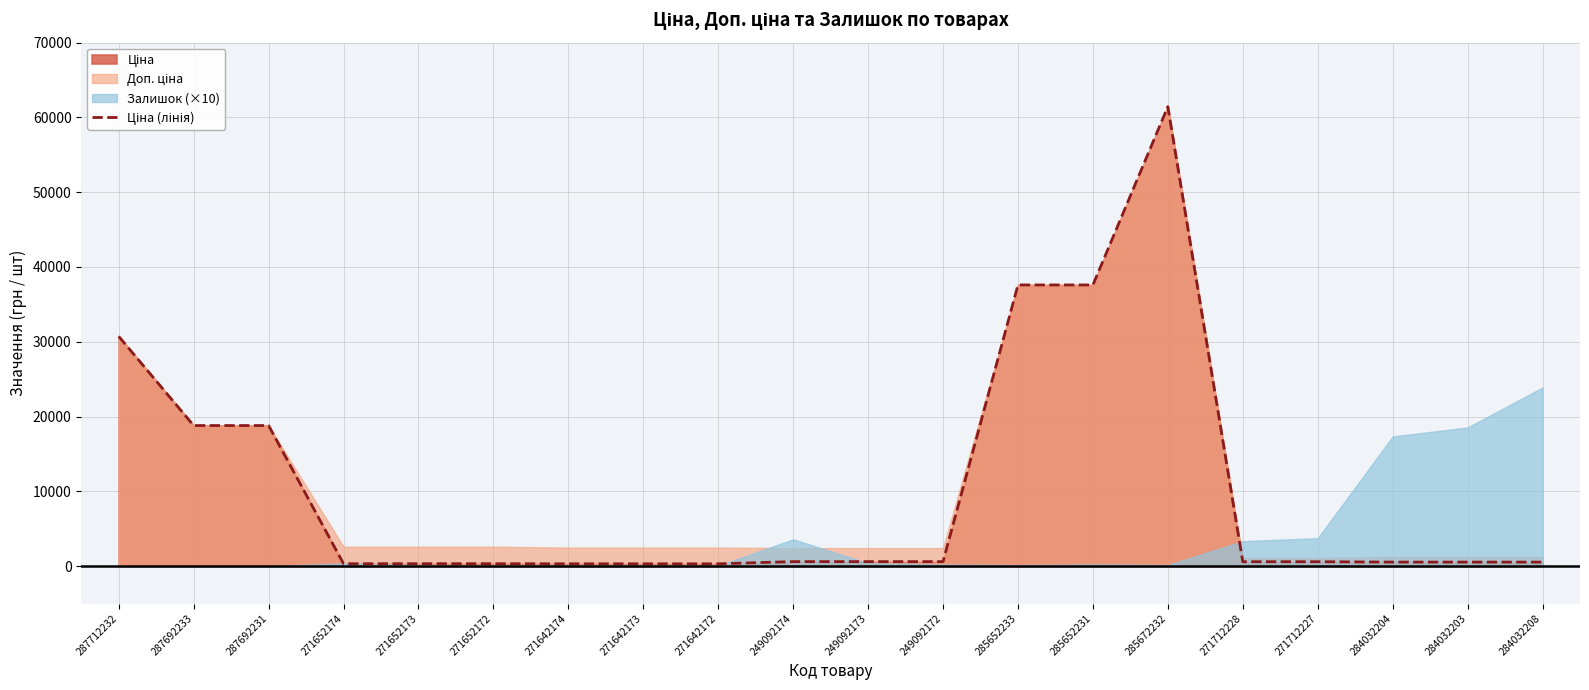

At which label does the data first exceed 589?

287712232